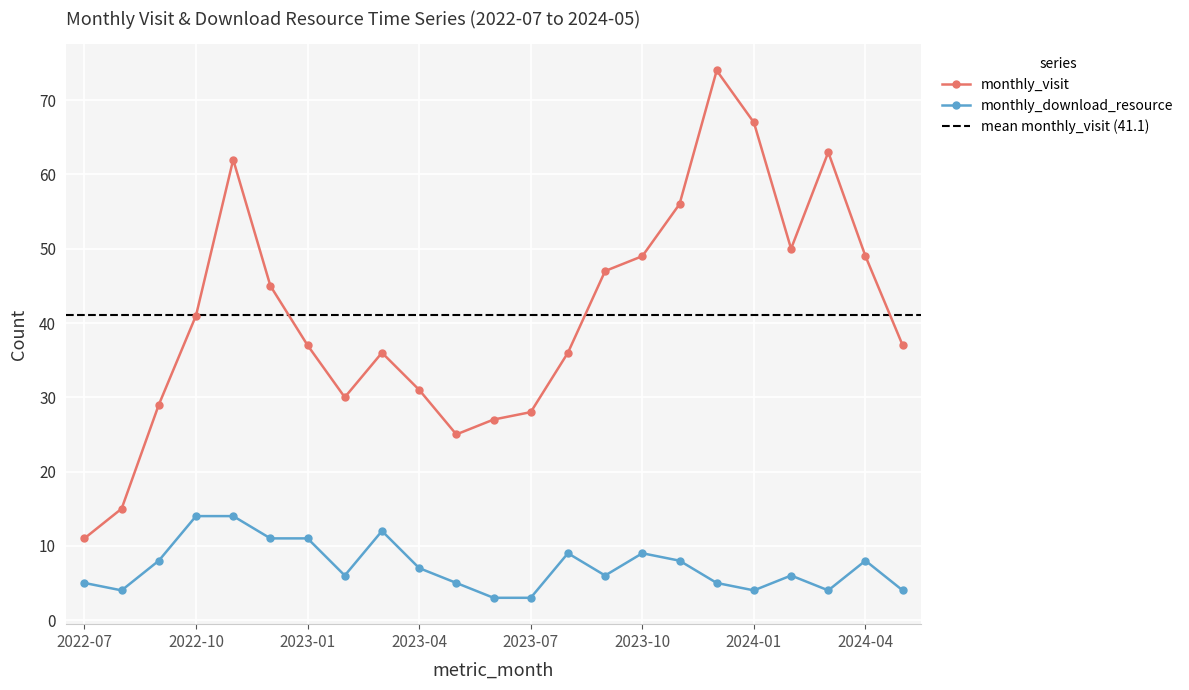

How many distinct data groups are displayed?

2